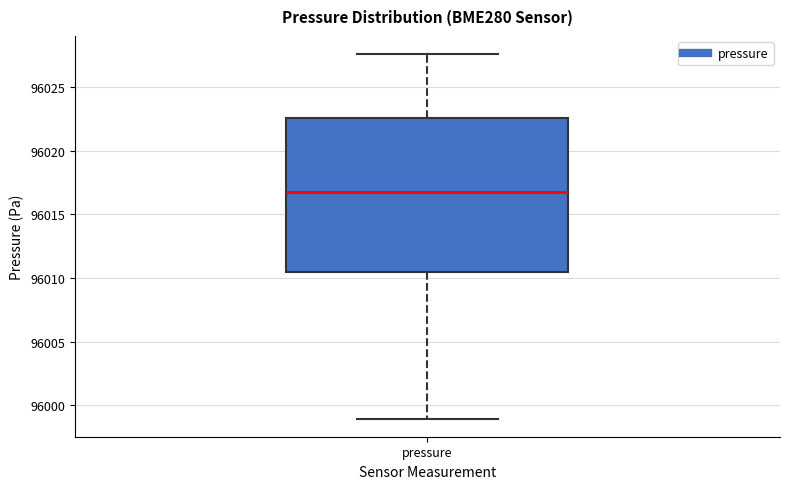

Read this box plot against the y-axis: the position of the median line, the range covered by the box, and the ends of both whiskers. The values are not printed on the chart, so give them approximately, as read against the axis.

median 96017.0, box 96010.5 to 96022.5, whiskers 95999.0 to 96027.5